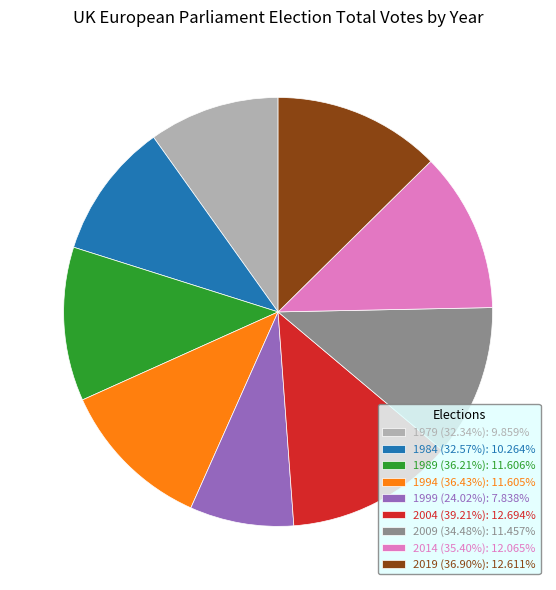

Approximately how many times larger is the value at 1999 (24.02%): 7.838% compared to 2004 (39.21%): 12.694%?

0.6